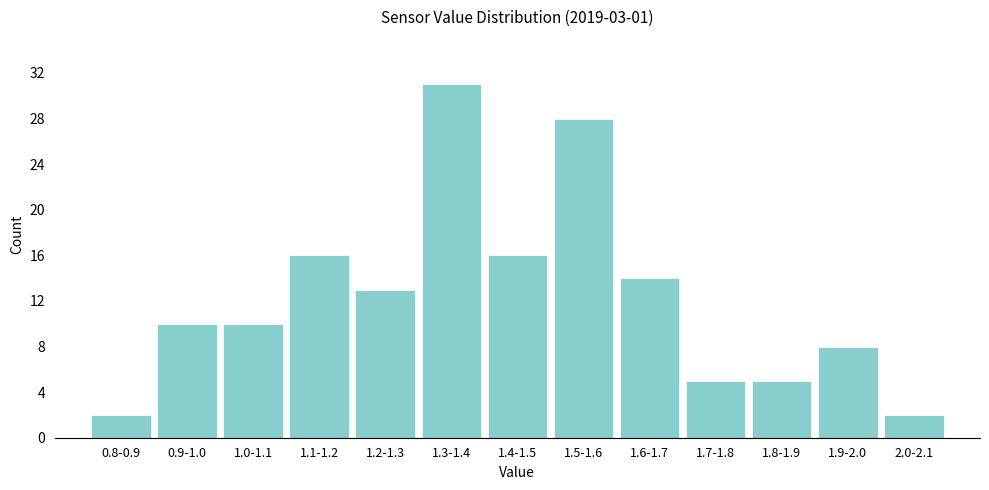

Reading left to right, extract all data points from this chart.

0.8-0.9=2	0.9-1.0=10	1.0-1.1=10	1.1-1.2=16	1.2-1.3=13	1.3-1.4=31	1.4-1.5=16	1.5-1.6=28	1.6-1.7=14	1.7-1.8=5	1.8-1.9=5	1.9-2.0=8	2.0-2.1=2